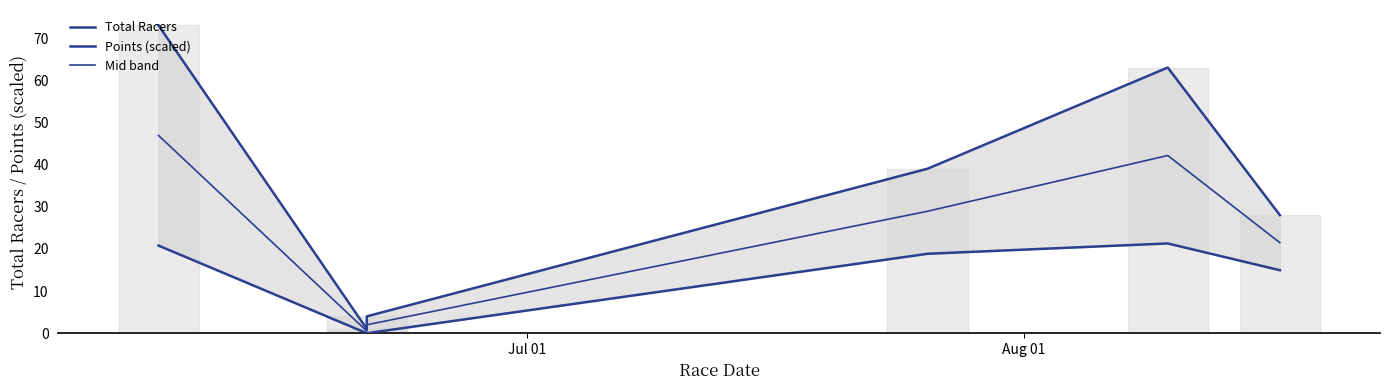

Reading left to right, list all the values displayed in this chart.

Total Racers: 73.0	1.0	4.0	39.0	63.0	28.0
Points (scaled): 20.8	0.0	0.0	18.8	21.3	14.9
Mid band: 46.9	0.5	2.0	28.9	42.1	21.5